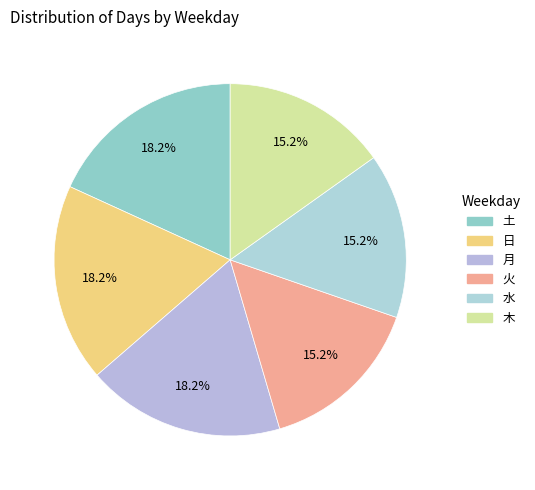

The 月 slice represents 25% of the pie. True or false?

False